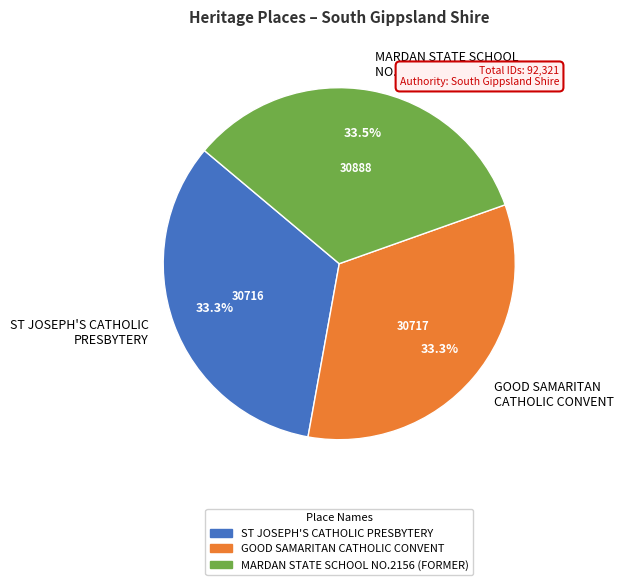

How much of the chart is everything except GOOD SAMARITAN CATHOLIC CONVENT?

66.7%